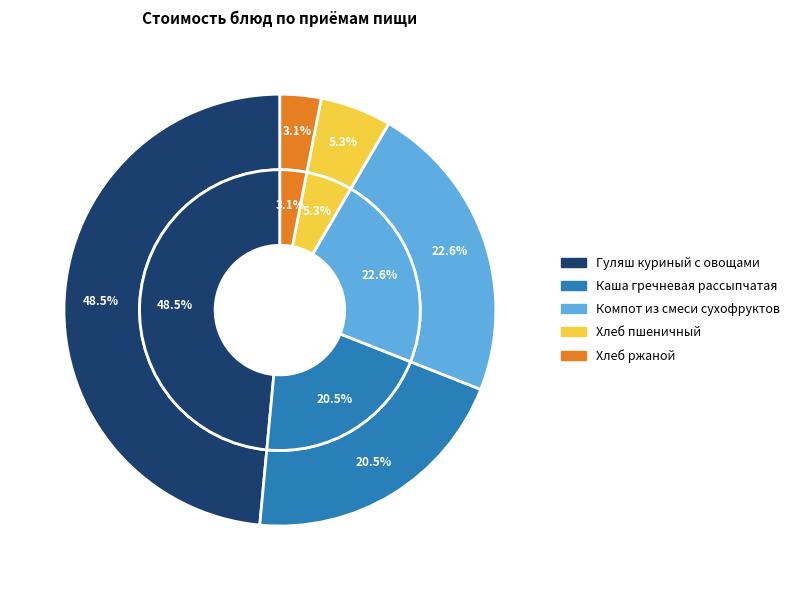

To the nearest percent, what is the difference between the Гуляш куриный с овощами and Хлеб пшеничный slice percentages?

43%